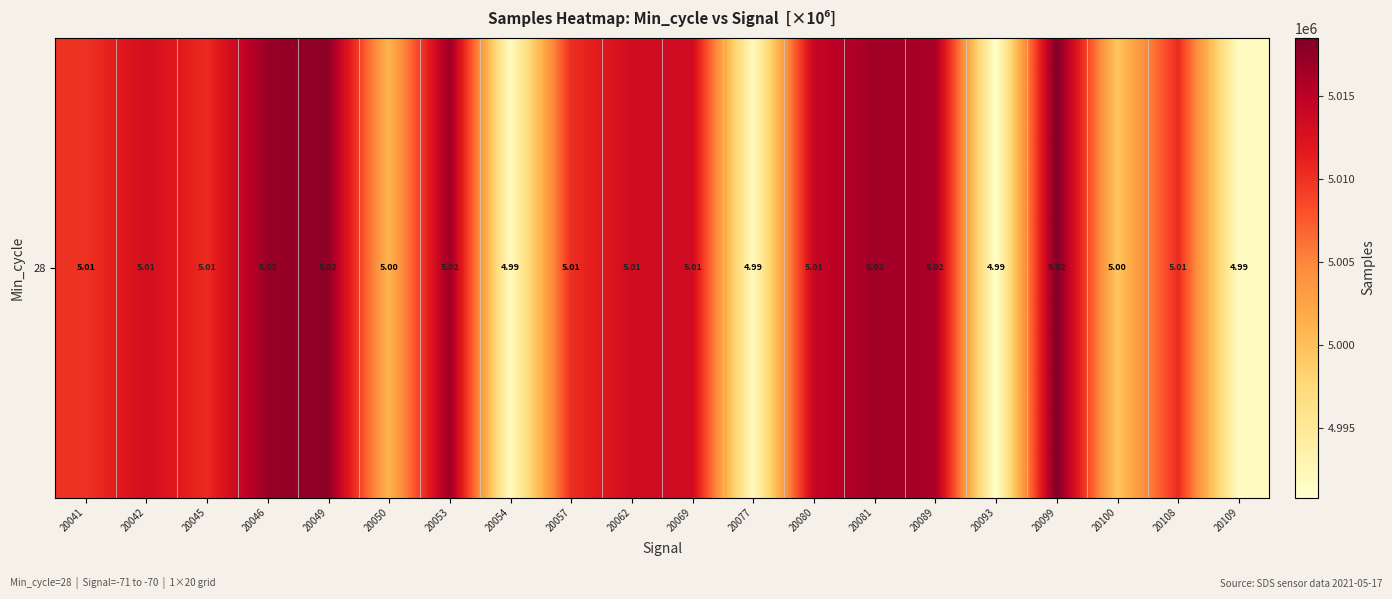

How many categories are shown in the chart?

20